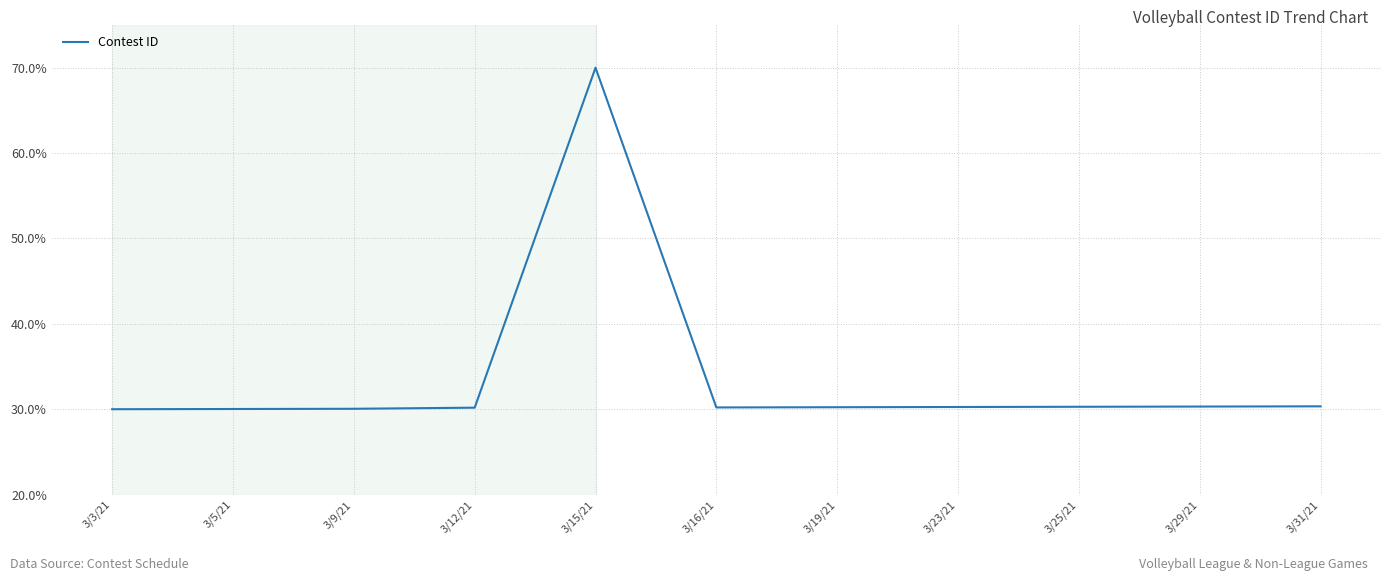

What is the smallest value displayed?

30.0